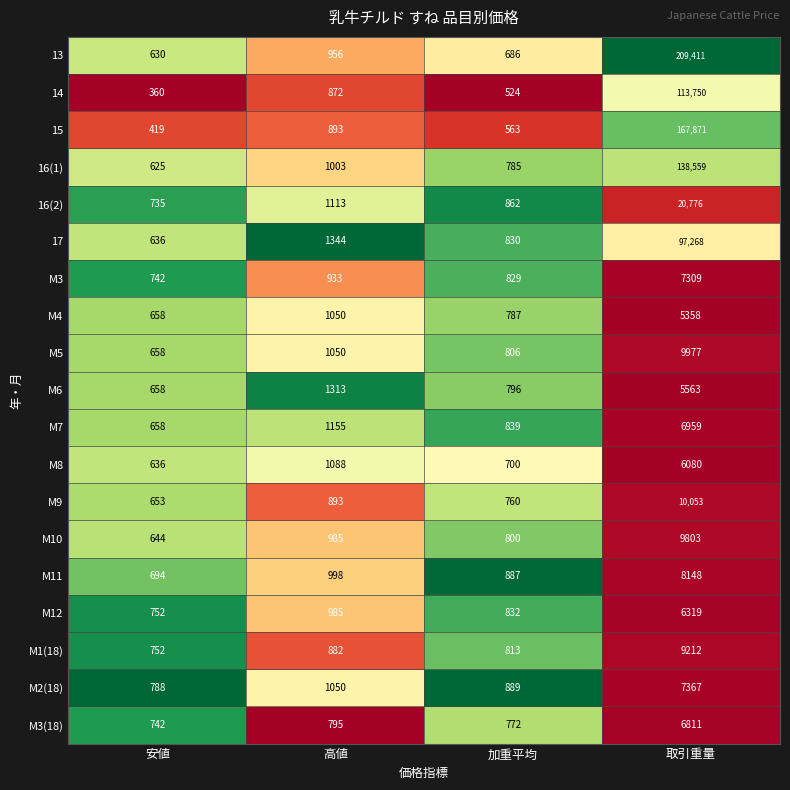

Where is M3(18) nearest to the value 3776?

高値